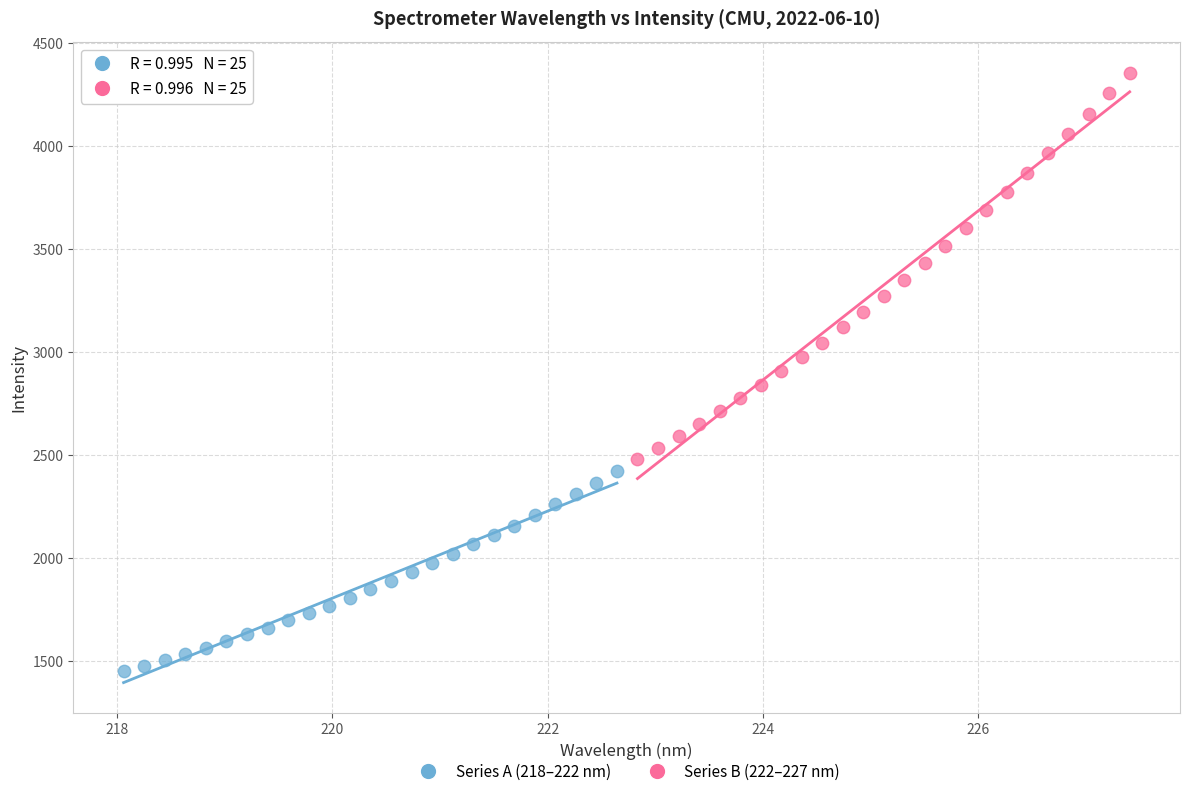

What are all the series names shown in the legend?

Series A (218–222 nm), Series B (222–227 nm)